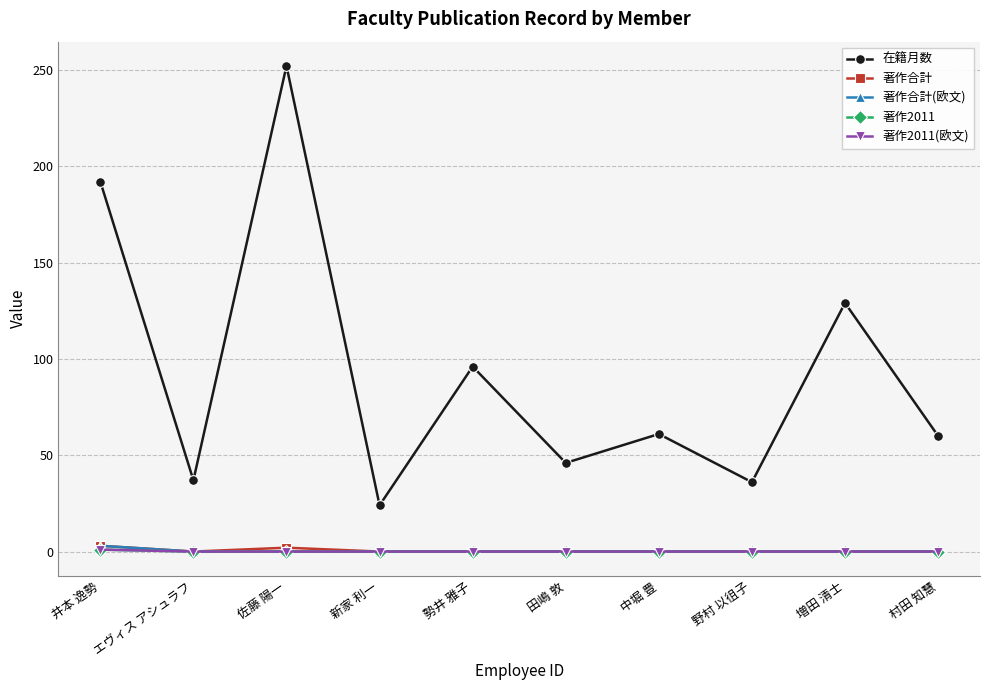

Is the value of 著作合計 at 新家 利一 greater than the value of 著作合計(欧文) at 新家 利一?

No